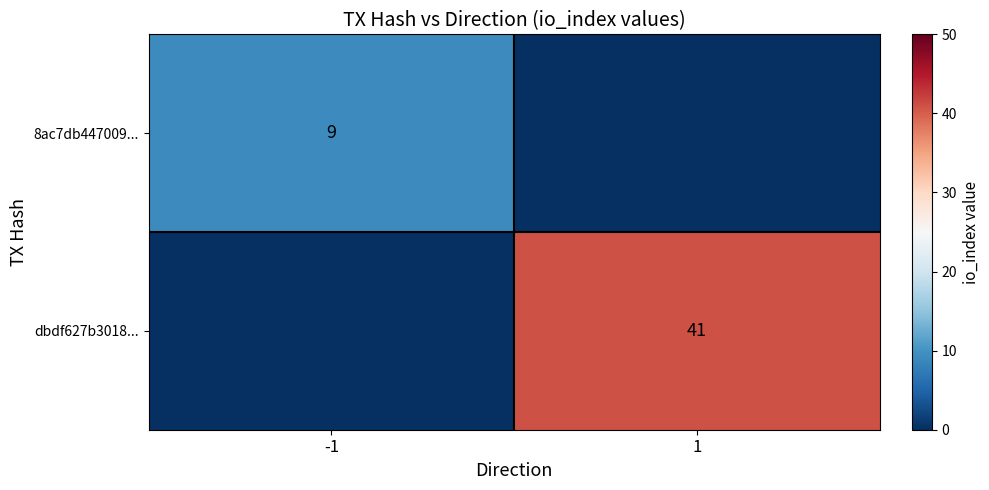

Which label corresponds to the smallest value in the chart?

1